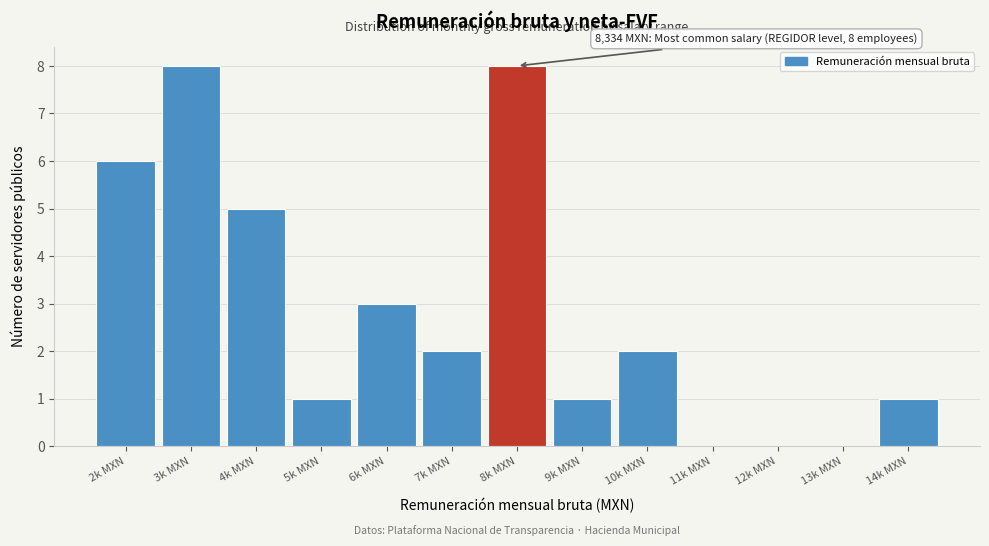

Reading left to right, transcribe all the data shown in this chart.

2k MXN=6	3k MXN=8	4k MXN=5	5k MXN=1	6k MXN=3	7k MXN=2	8k MXN=8	9k MXN=1	10k MXN=2	11k MXN=0	12k MXN=0	13k MXN=0	14k MXN=1